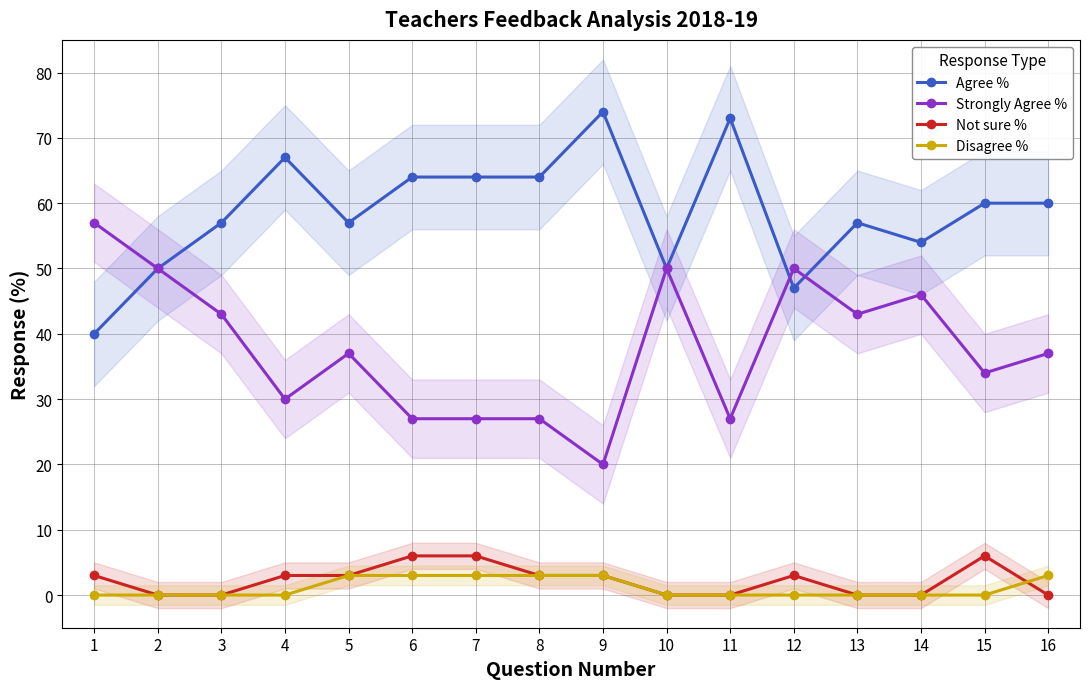

At 1, list the series in order from largest to smallest.

Strongly Agree %, Agree %, Not sure %, Disagree %